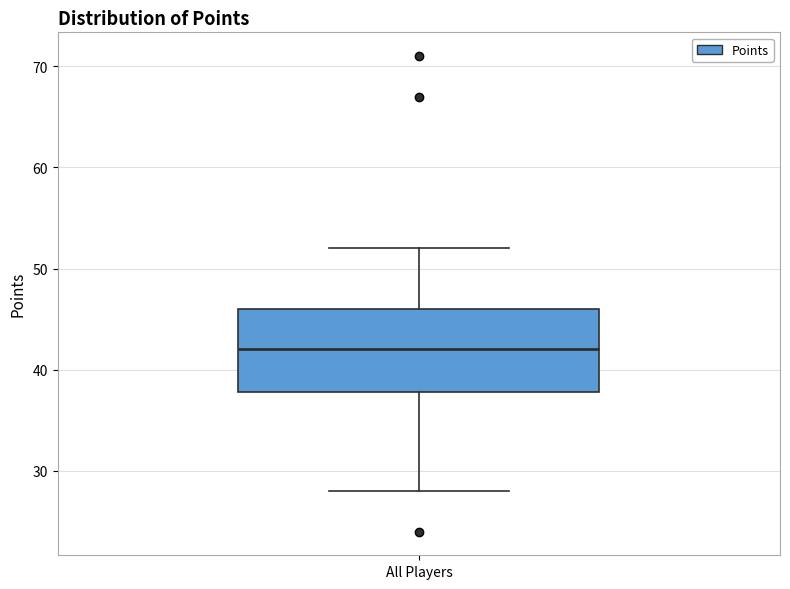

Where does the median line of the box for All Players sit on the y-axis? The values are not printed on the chart, so give them approximately, as read against the axis.

42